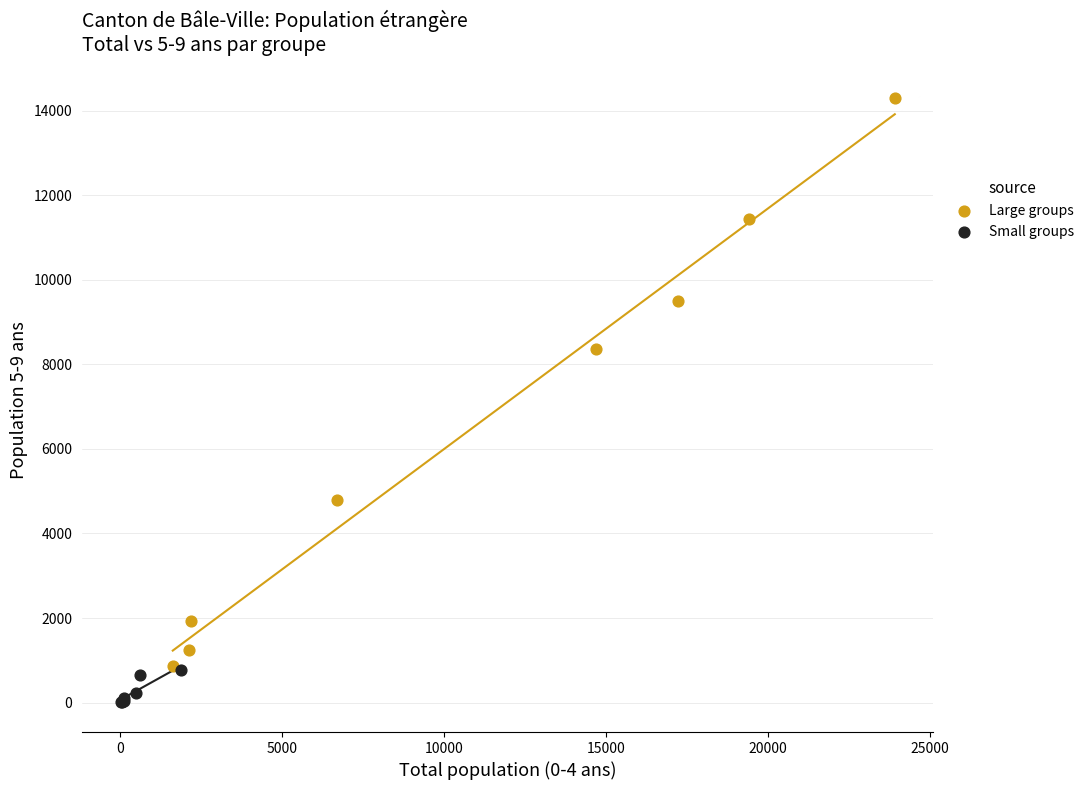

Which series reaches the minimum Y coordinate?

Small groups